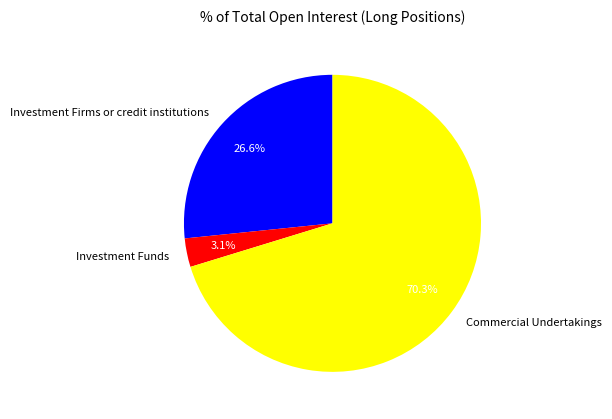

Combined, what portion of the pie is Investment Funds and Commercial Undertakings?

73.4%